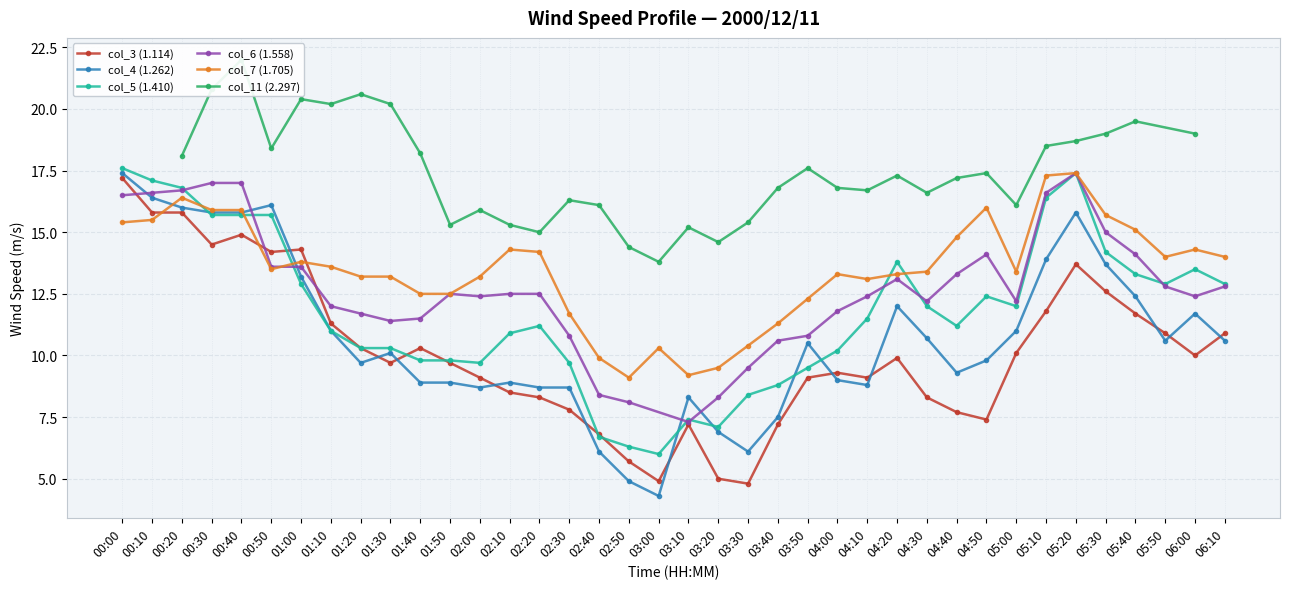

What is the difference between the maximum and minimum values in the col_4 (1.262) series?

13.1